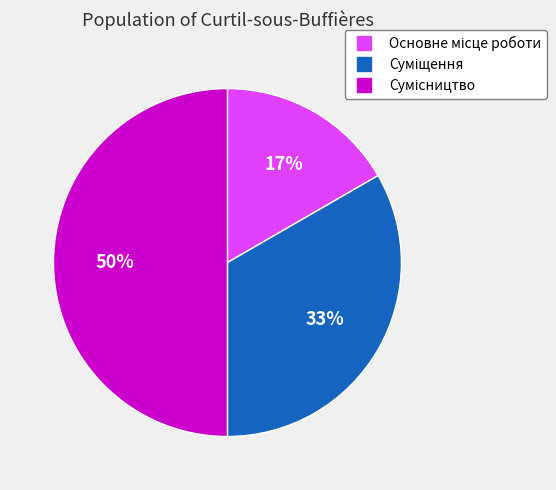

To the nearest percent, what is the average slice percentage?

33%